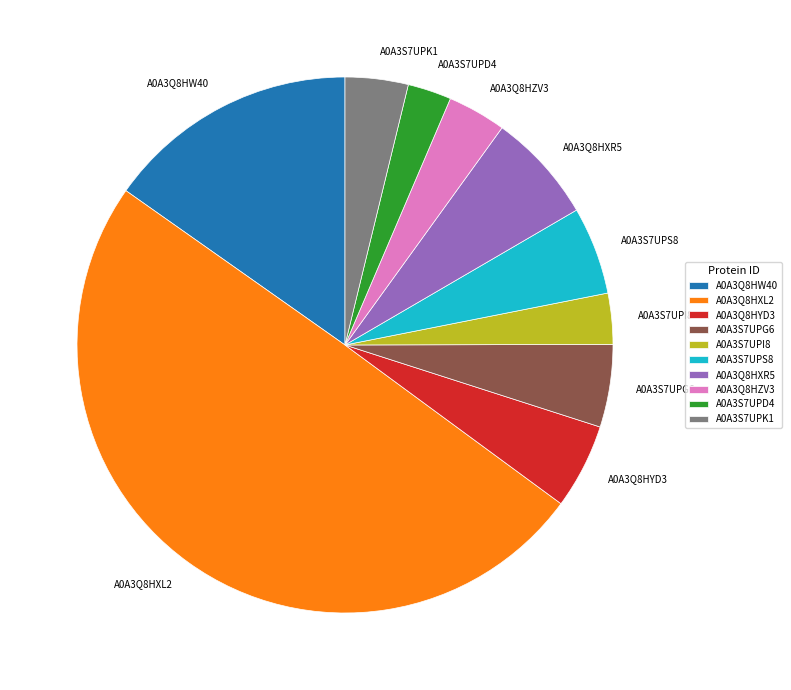

Combined, do A0A3Q8HZV3 and A0A3S7UPS8 account for over 50%?

No